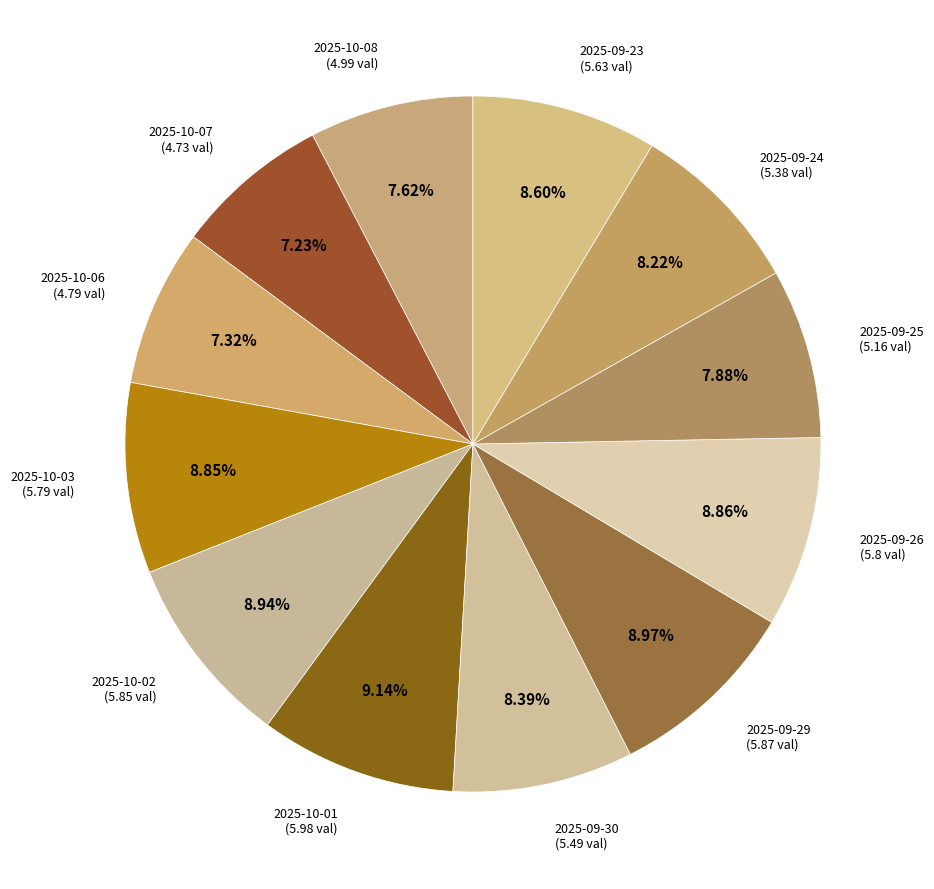

How many segments does this pie chart have?

12